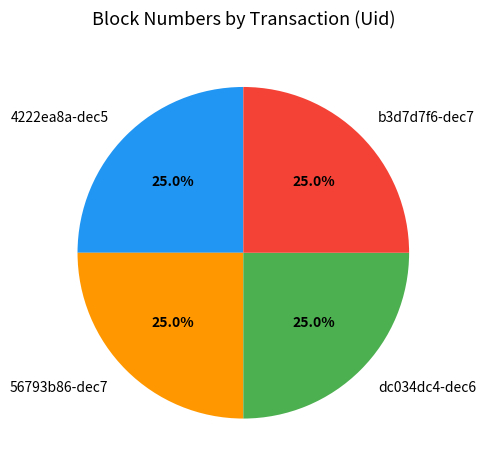

Does dc034dc4-dec6 account for over 50% of the chart?

No